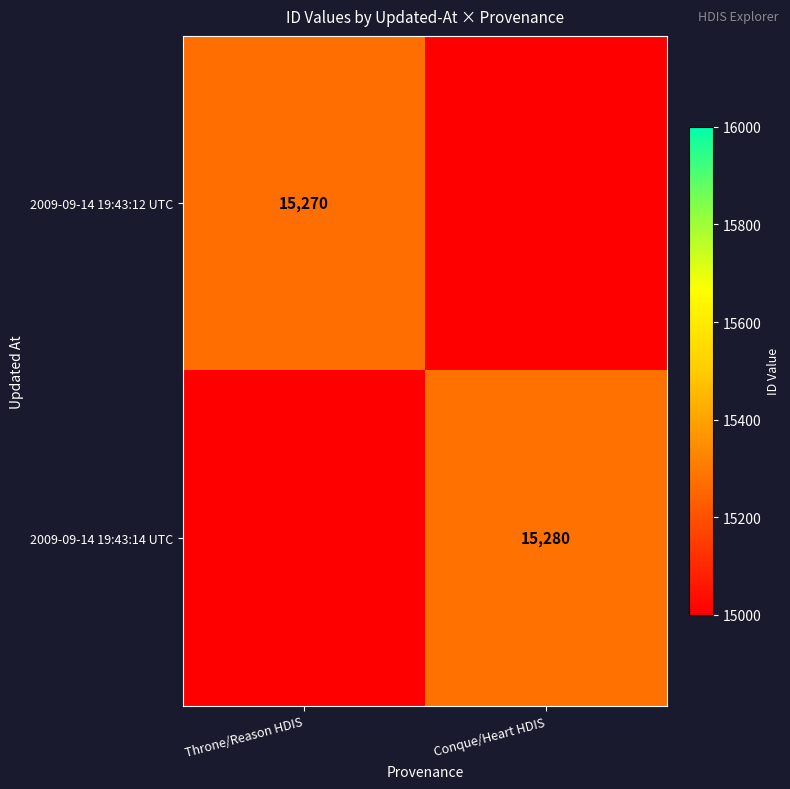

Is it true that 2009-09-14 19:43:12 UTC equals 9455 at Throne/Reason HDIS?

False